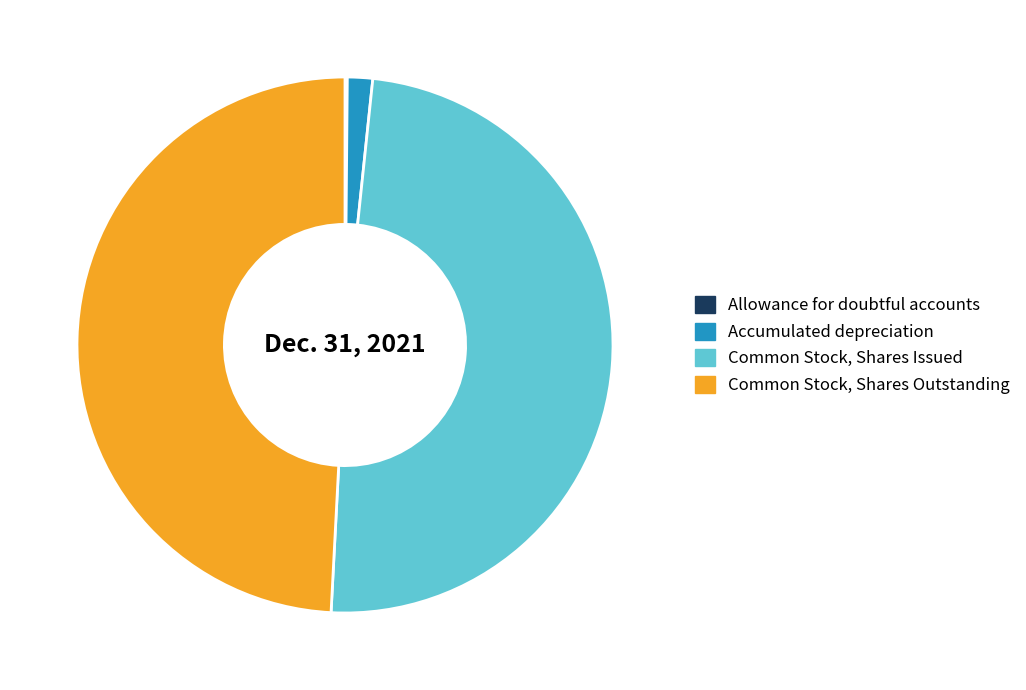

Is it true that Common Stock, Shares Issued is 49% of the pie?

True